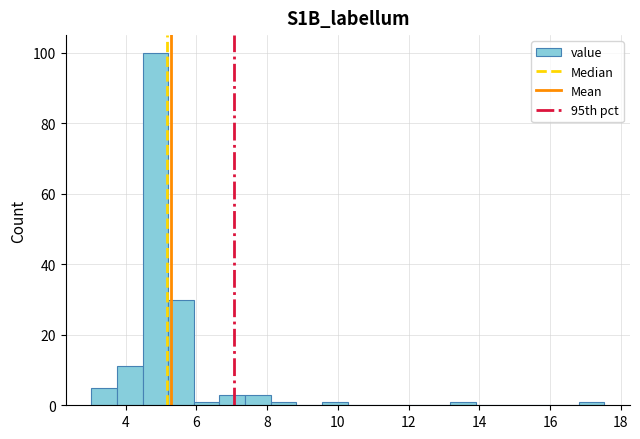

Around what value on the x-axis is the tallest bar? Give the approximate position of its centre, as read against the axis.

4.8